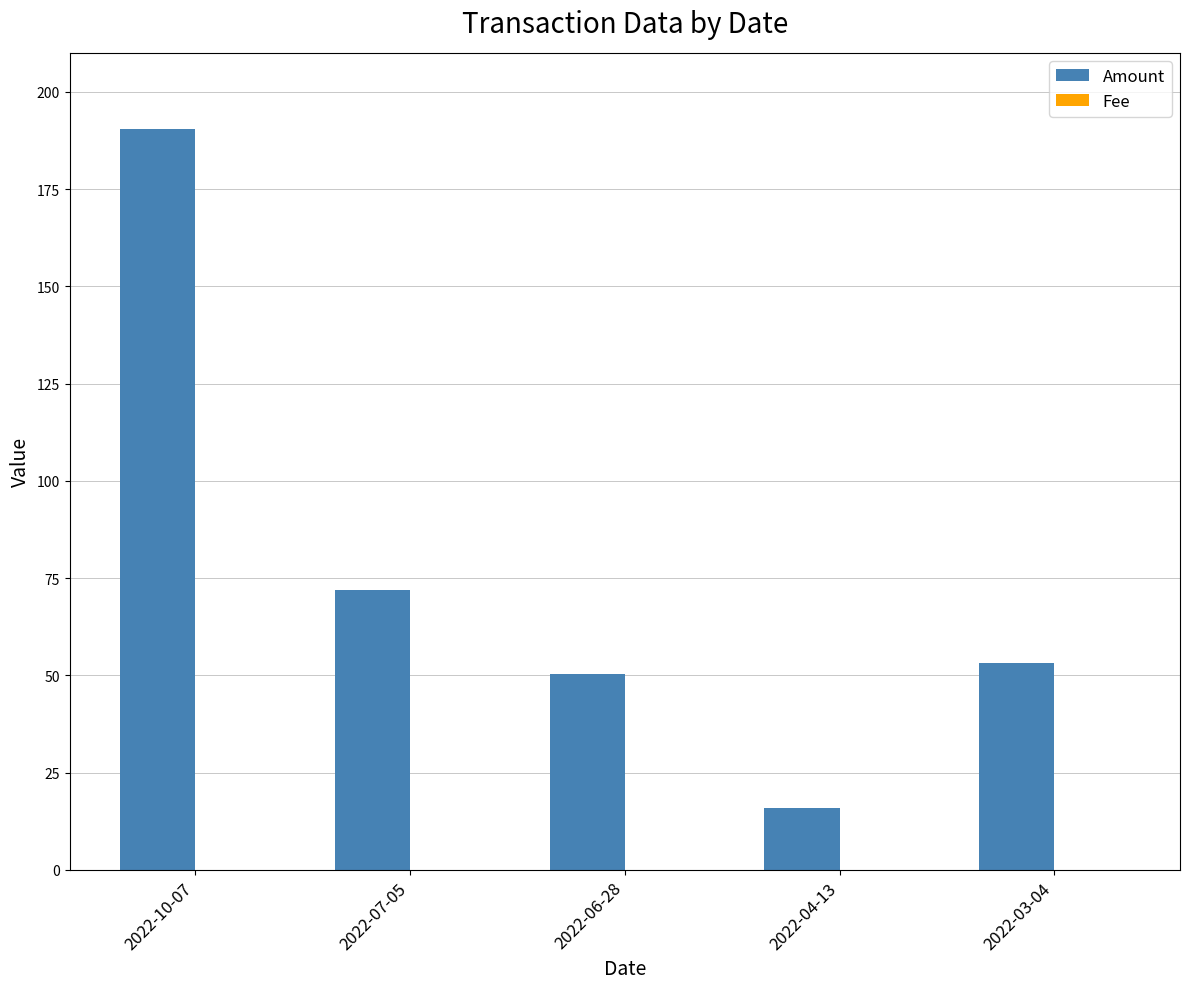

The Amount series shows 50.2 at 2022-06-28. True or false?

True